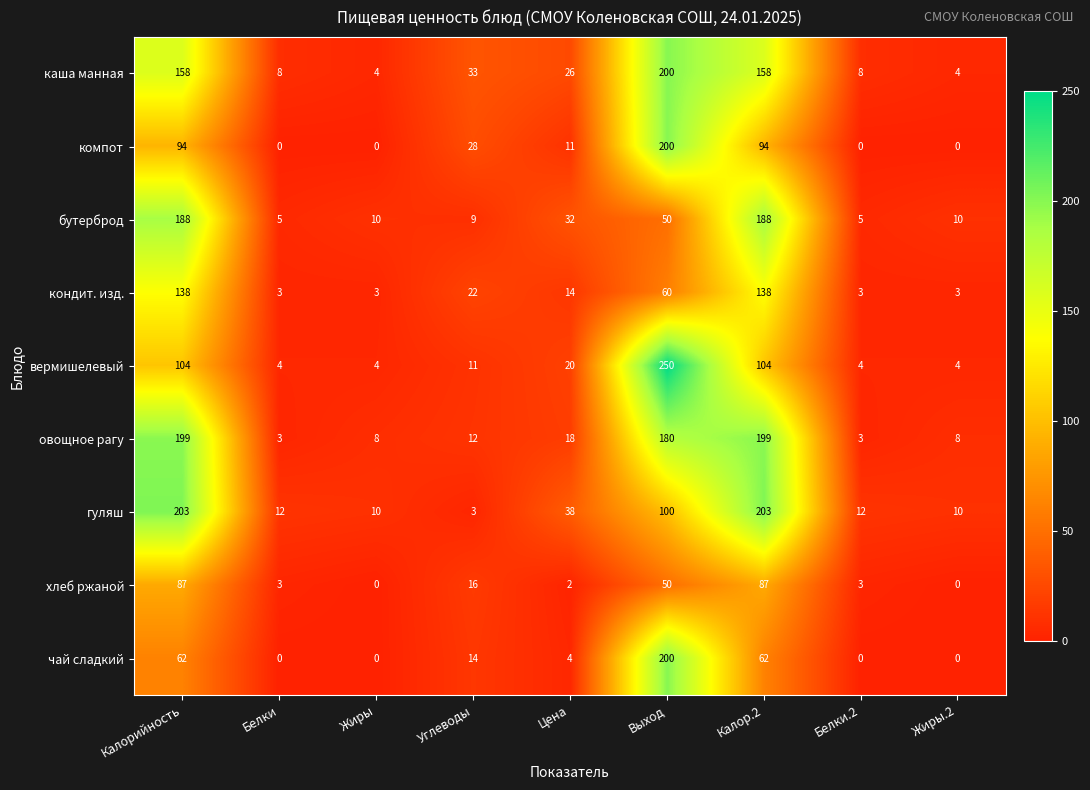

What is the spread (max minus min) of values at Углеводы?

30